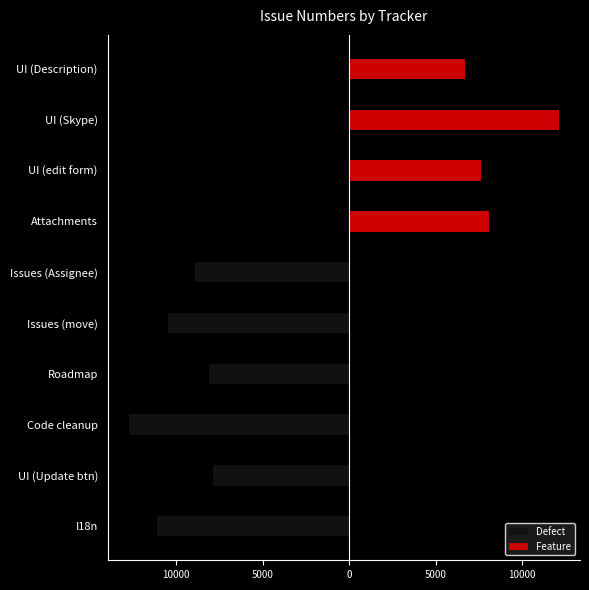

What is the highest value of the Feature series?

12101